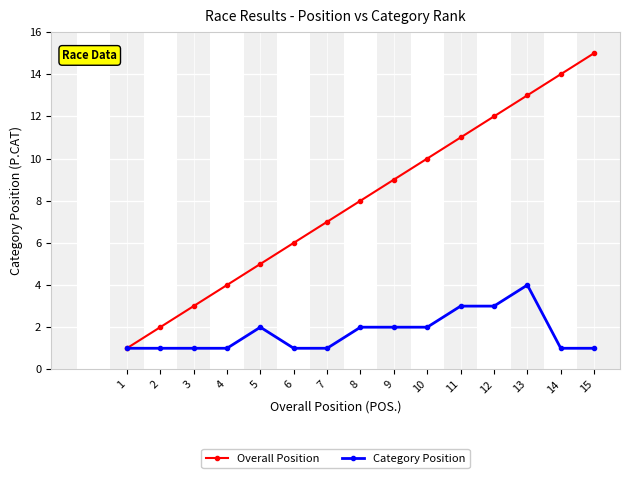

Is the value of Overall Position at 3 greater than the value of Category Position at 4?

Yes